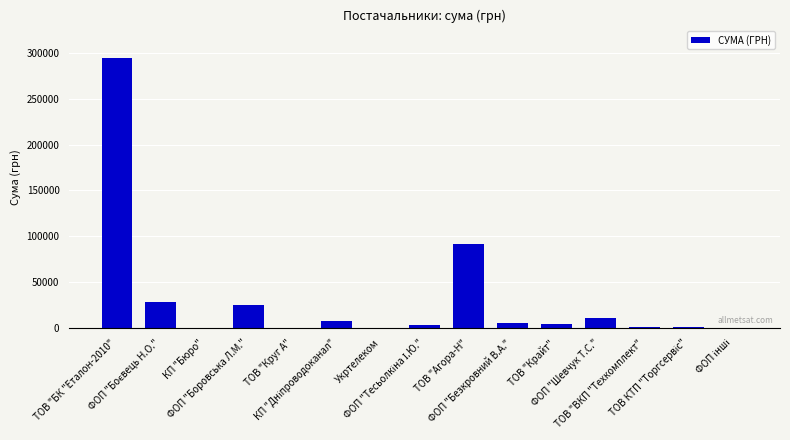

What is the maximum value shown in the chart?

294158.2